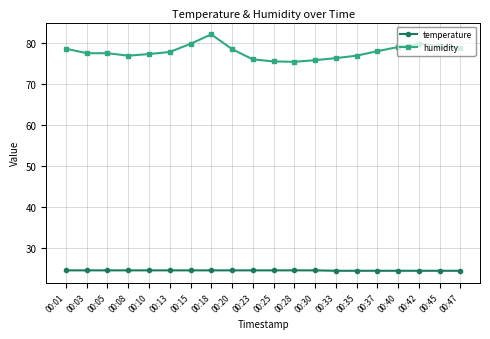

Which series has the largest total across all categories?

humidity